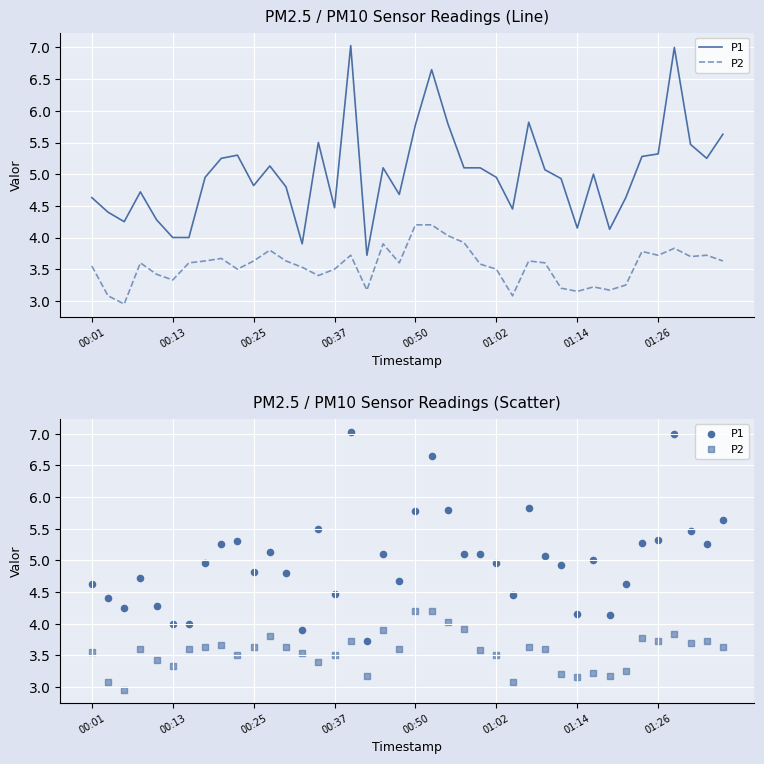

What are all the series names shown in the legend?

P1, P2